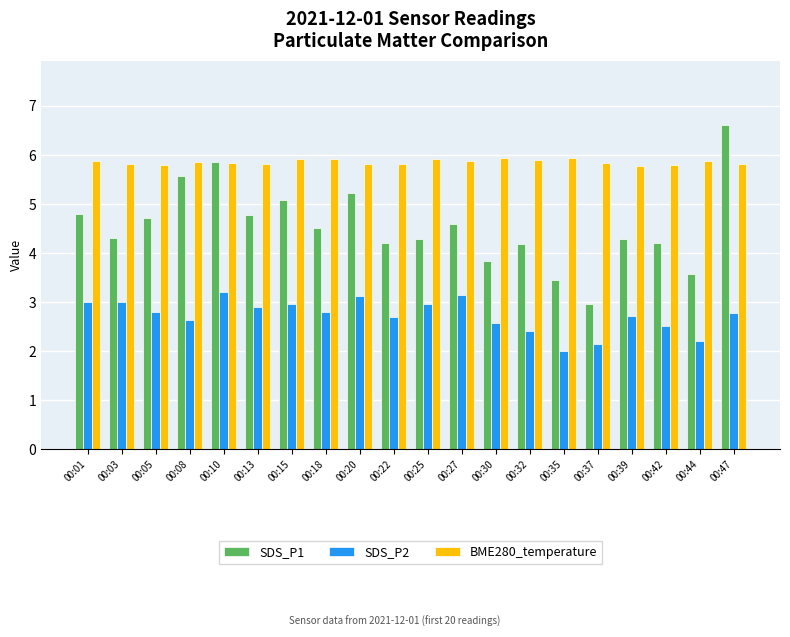

What is the value of the SDS_P2 bar at the 5th from the left?

3.2